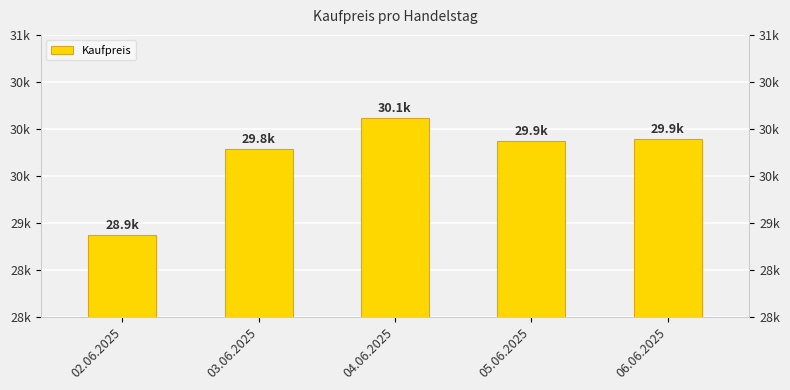

What is the label of the 3rd bar from the right?

04.06.2025